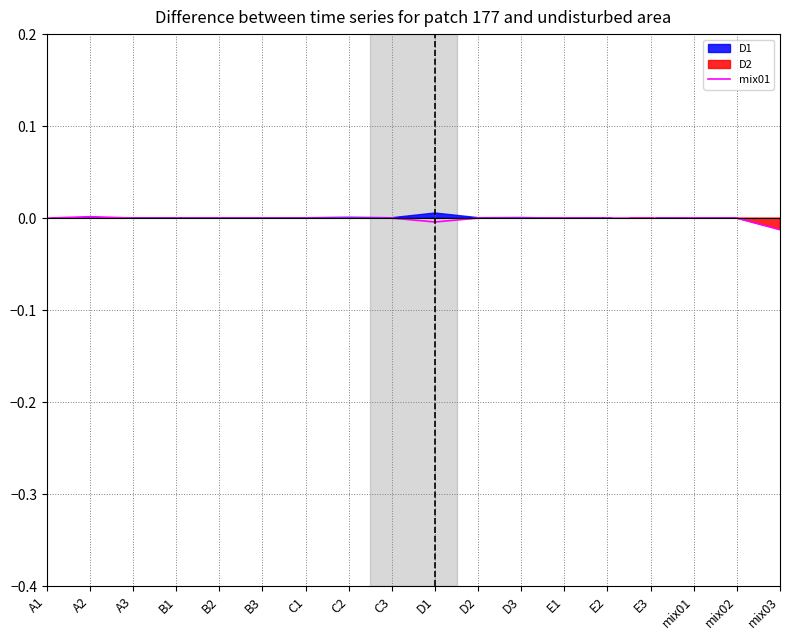

How many data points are less than 0?

4